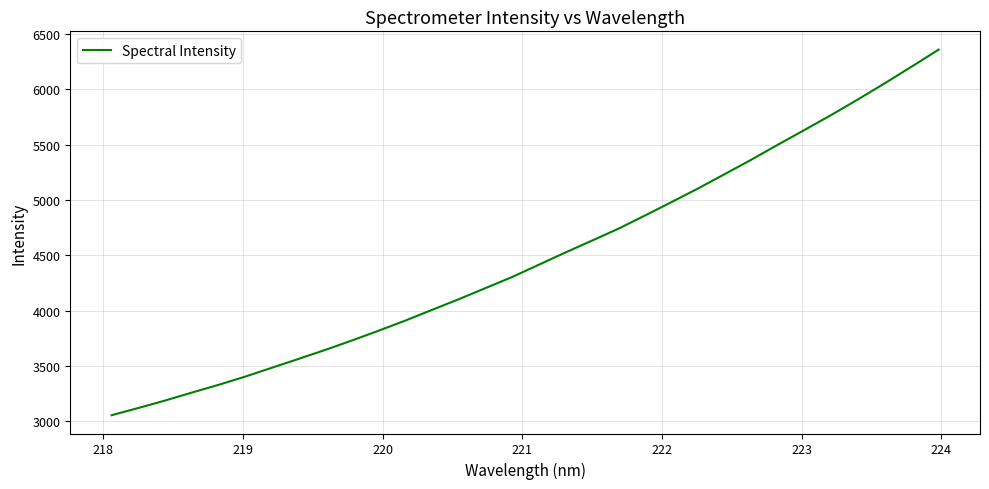

What is the difference between the maximum and minimum values?

3304.8